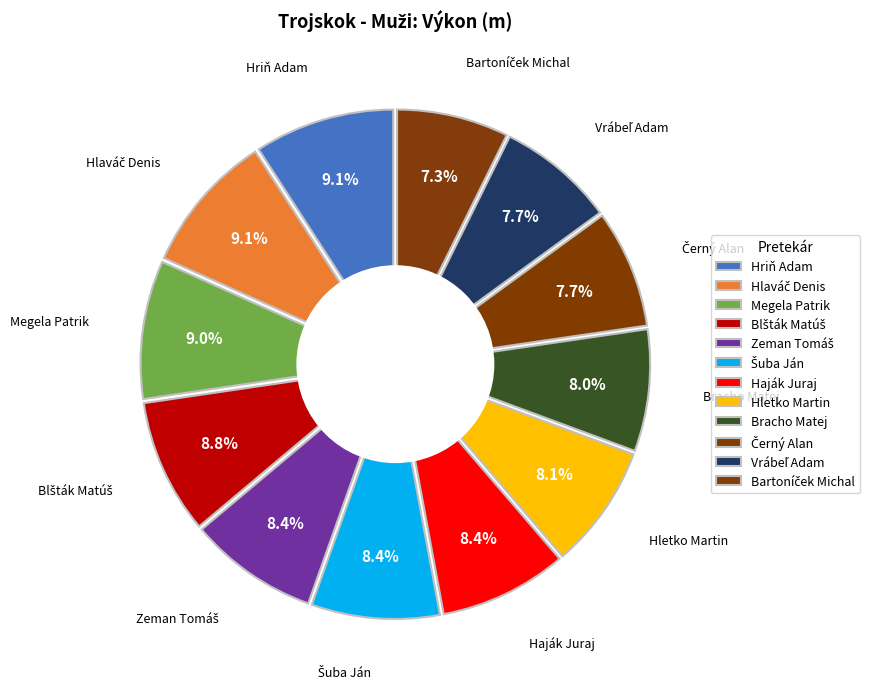

Is Černý Alan the majority of the pie?

No